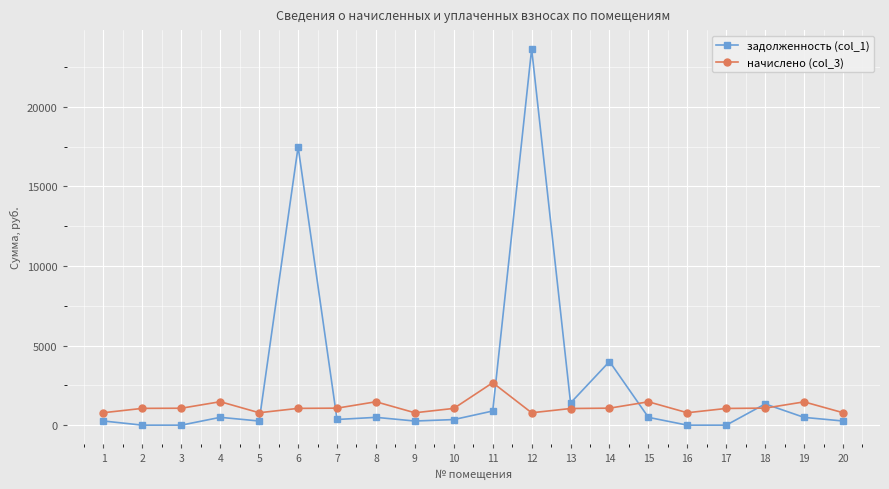

True or false: начислено (col_3) has more than 2 interior local peaks.

True